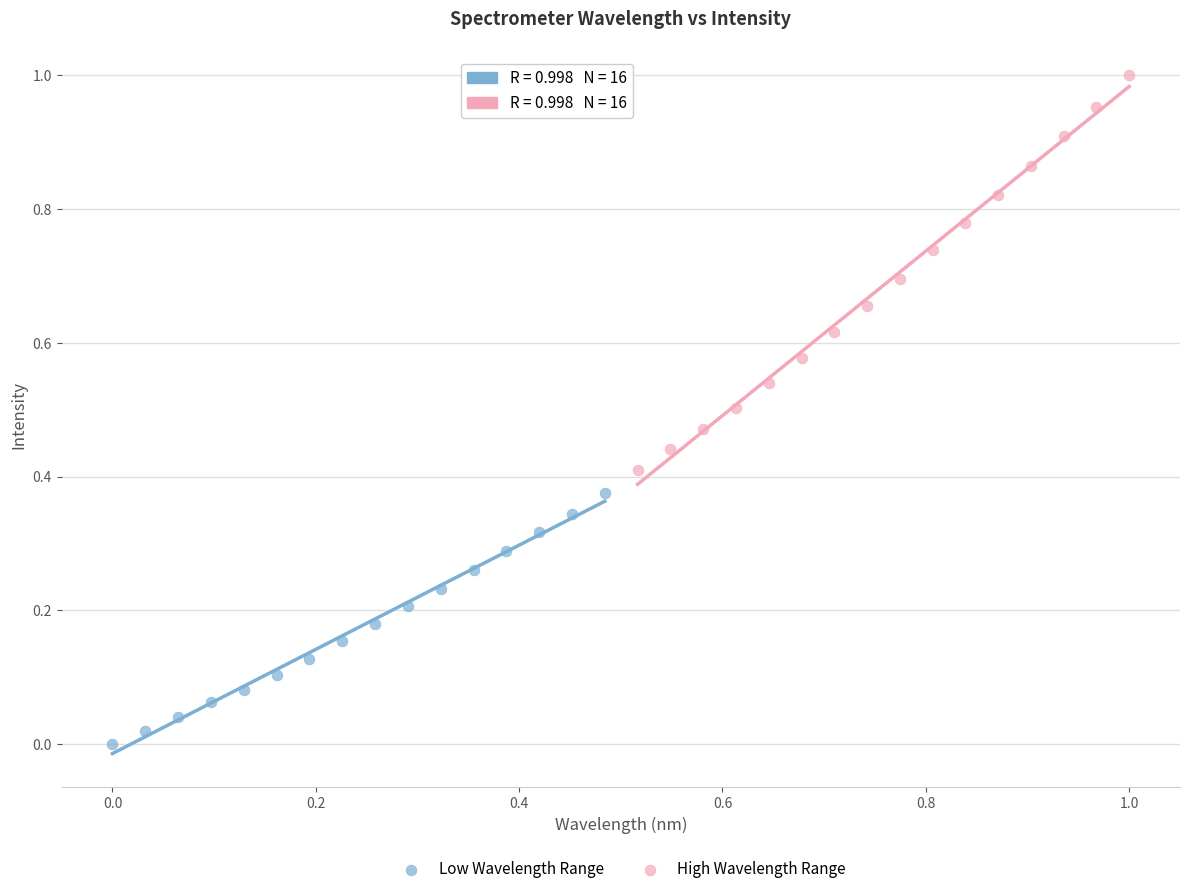

What are all the series names shown in the legend?

Low Wavelength Range, High Wavelength Range